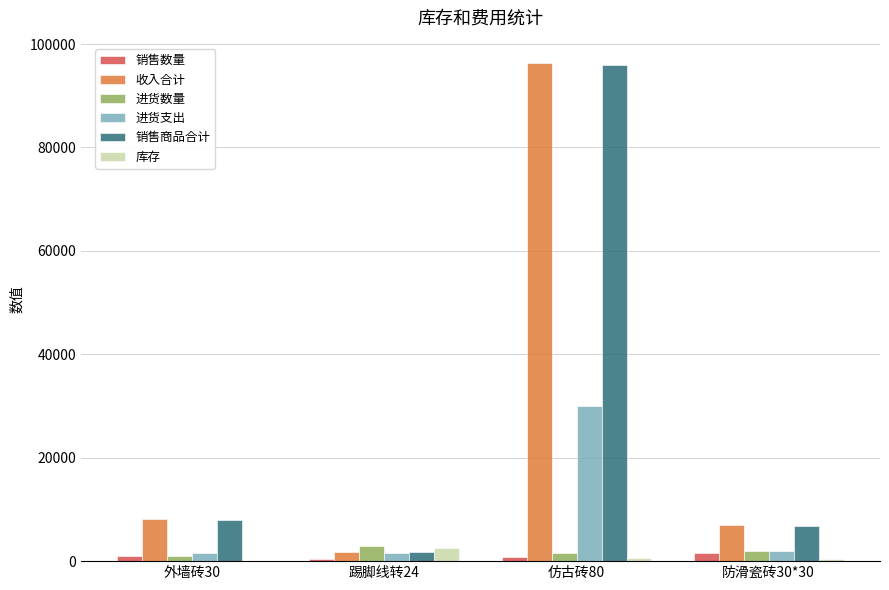

At which category does the chart reach its peak across all series?

仿古砖80